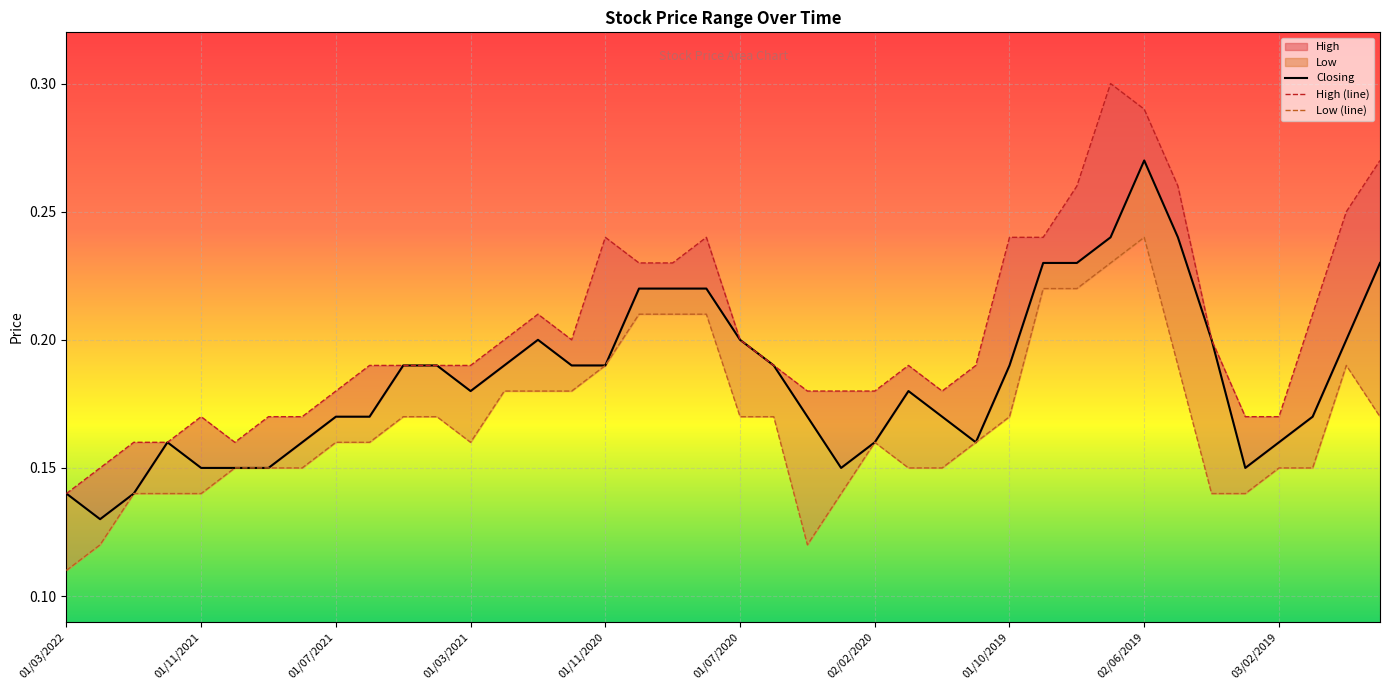

Does the chart display data point markers on the line(s)?

No